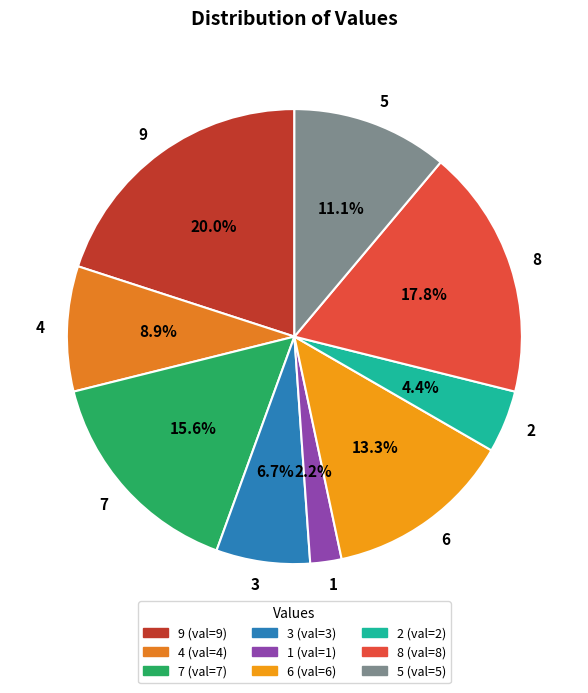

To the nearest percent, what is the difference between the largest and smallest slice percentages?

18%